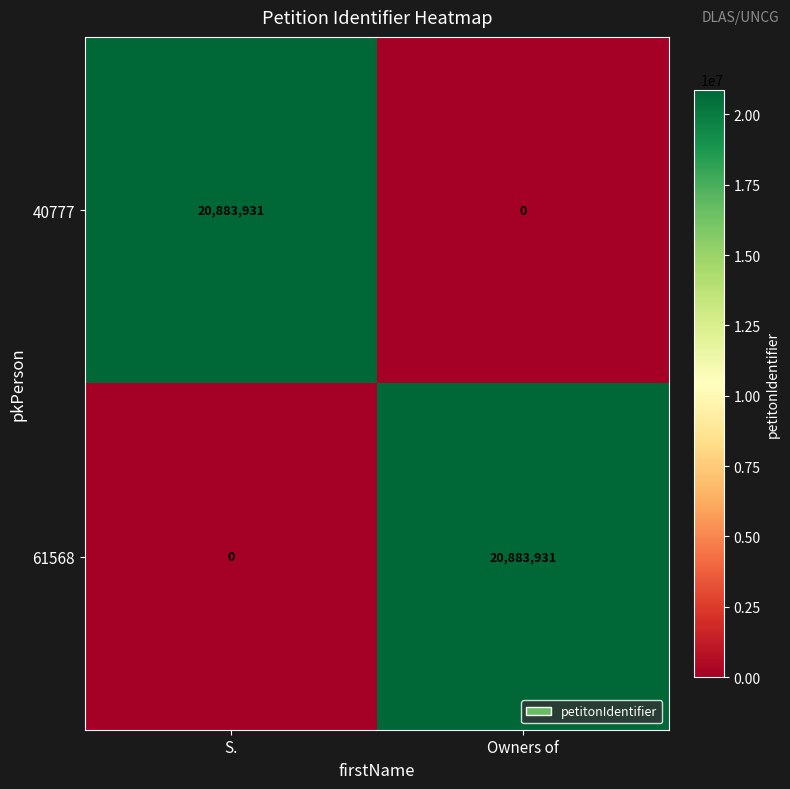

What is the difference between the highest and lowest values at Owners of?

20883931